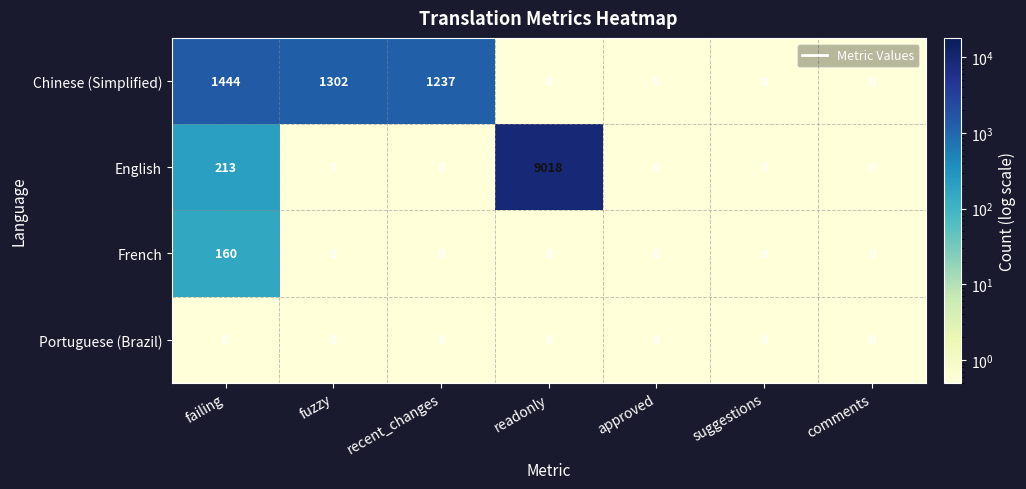

What is the difference between the maximum and second lowest values in the Chinese (Simplified) series?

1444